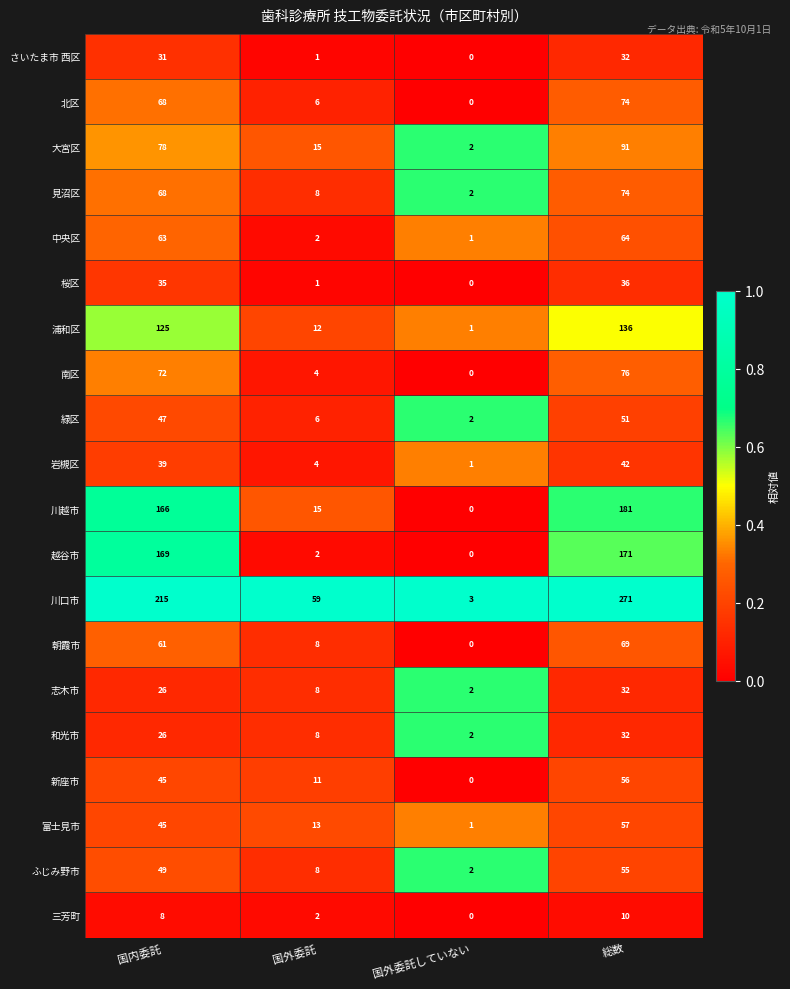

True or false: 川越市 has a value of -78 at 国外委託していない.

False